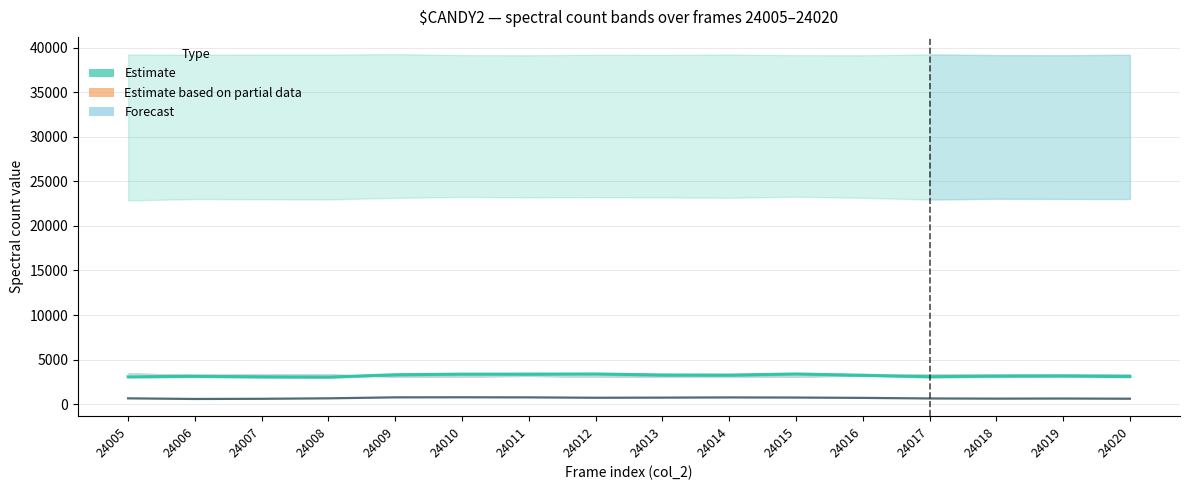

What is the value of the Estimate (partial) point at the 11th from the left?

740